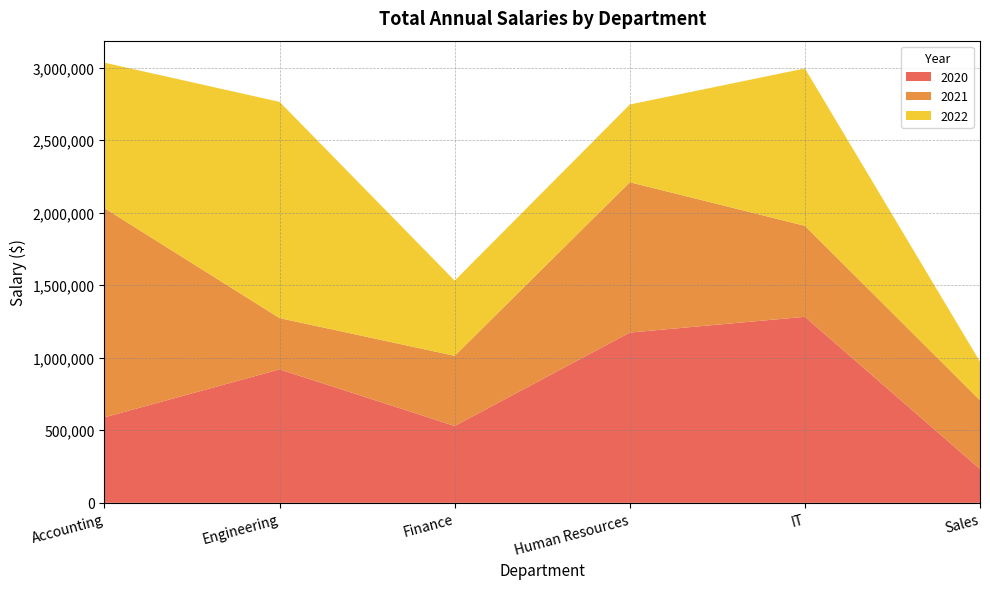

Reading right to left, what are all the values shown in this chart?

2020: 233185	1281930	1173498	529561	919647	589088
2021: 473183	627225	1036059	483671	353407	1441776
2022: 266559	1084645	535576	518127	1490266	1002671